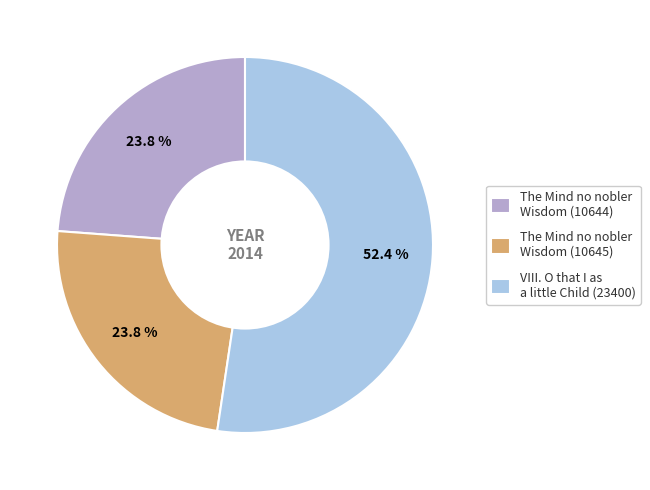

Which slice represents more than half of the pie?

VIII. O that I as a little Child (23400)